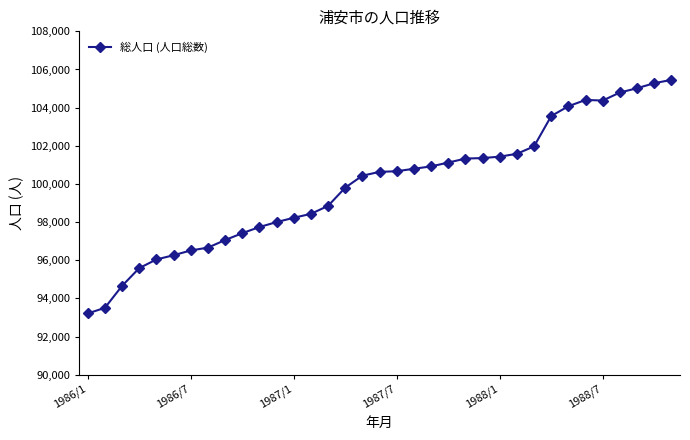

True or false: there are more than 0 points higher than both neighbors.

True